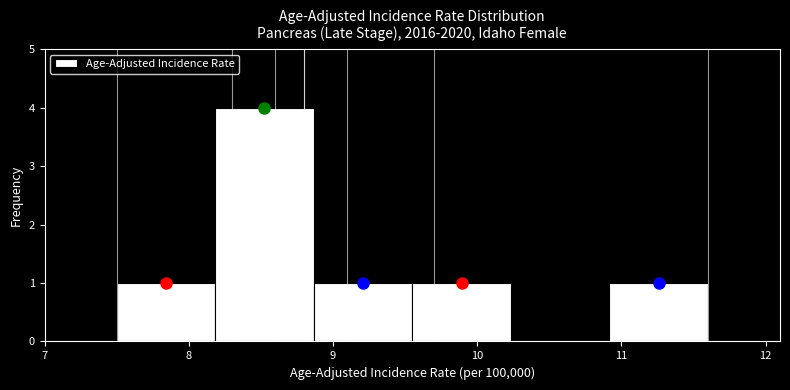

What is the height of the bar covering 8.9 to 9.6 on the x-axis? Neither the bar edges nor the heights are printed on the chart, so give them approximately, as read against the axes.

1